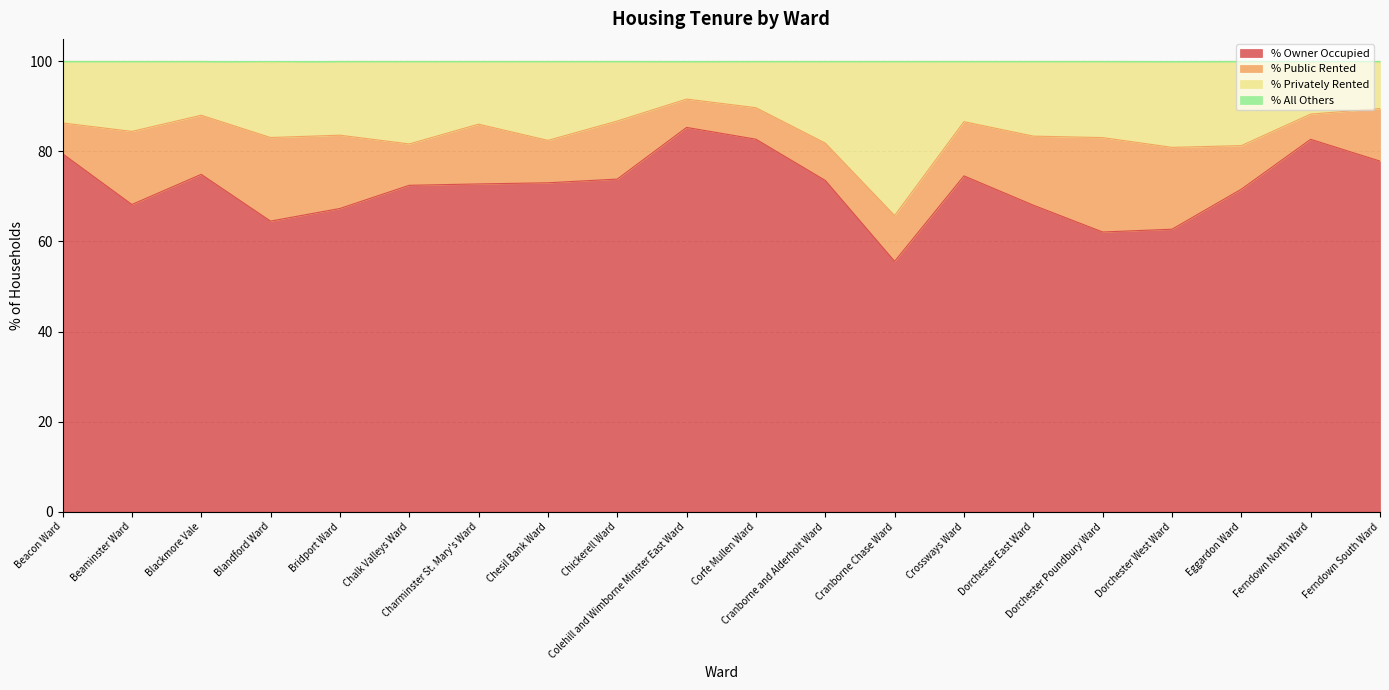

What is the highest value of the % Owner Occupied series?

85.3